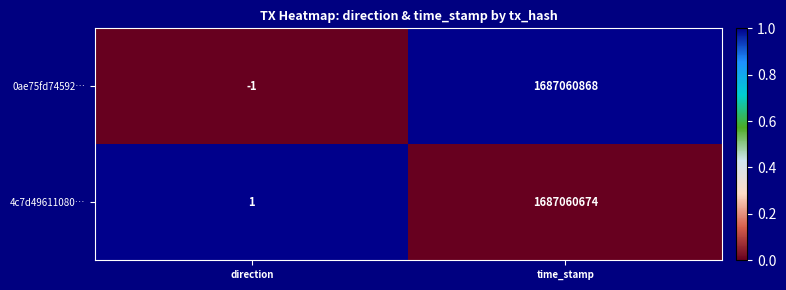

Reading left to right, extract all data points from this chart.

0ae75fd74592…: -1	1687060868
4c7d49611080…: 1	1687060674